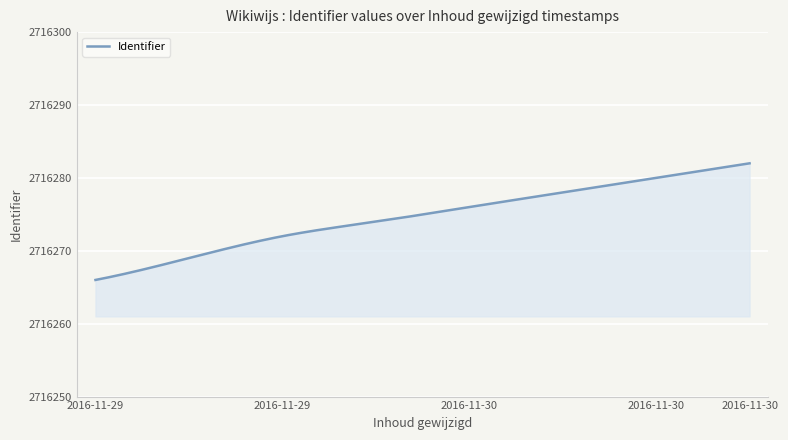

What is the smallest value displayed?

2716266.0